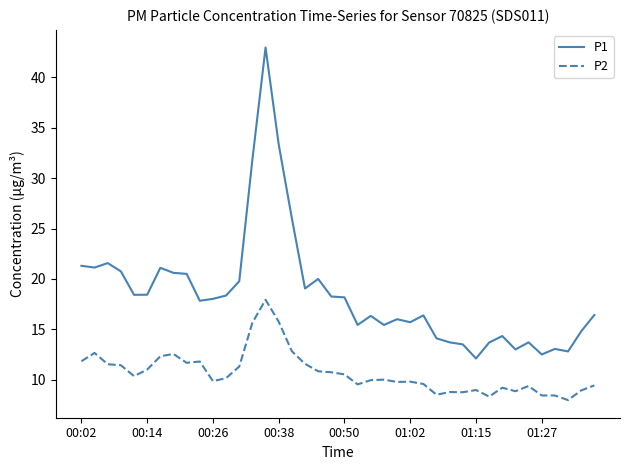

Which series has the largest total across all categories?

P1